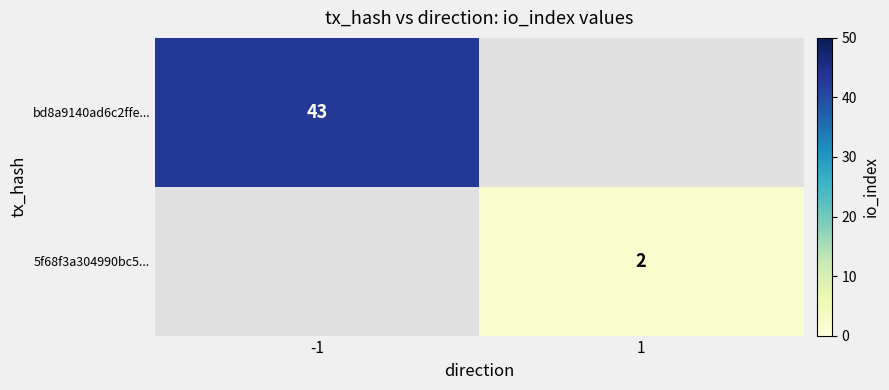

Is it true that 5f68f3a304990bc5... equals 2 at 1?

True